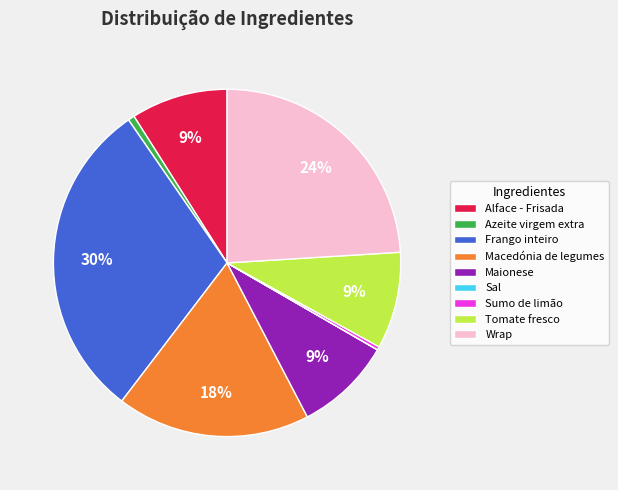

Combined, do Tomate fresco and Sumo de limão account for over 50%?

No